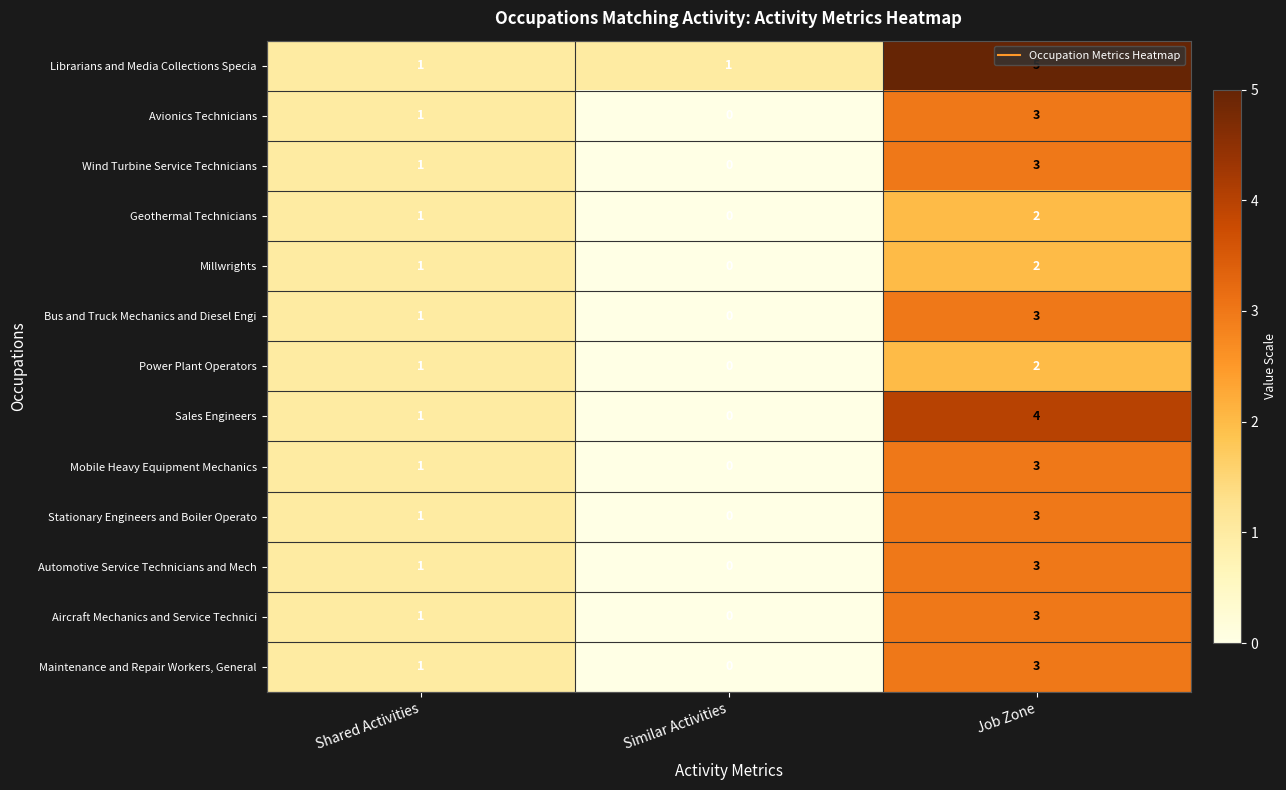

At how many categories does at least one series exceed 0?

3